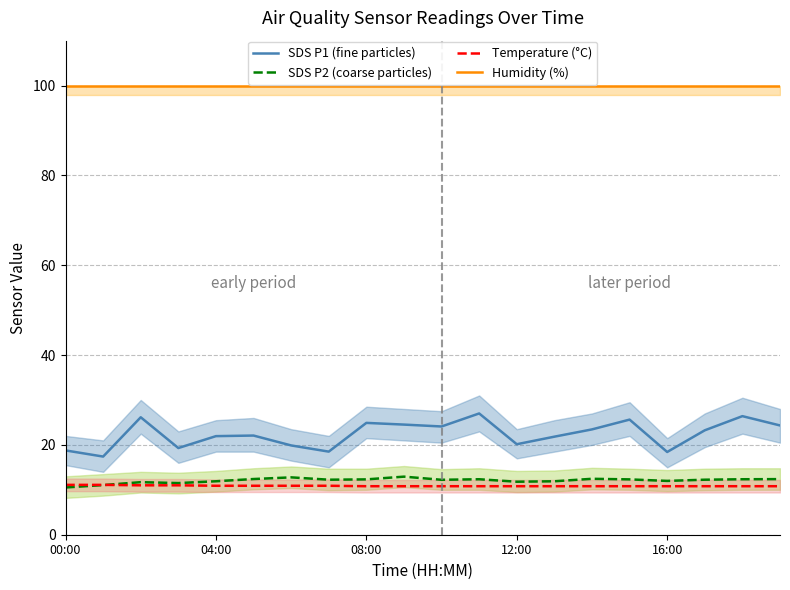

Is it true that Humidity (%) equals 99.9 at 00:00?

True